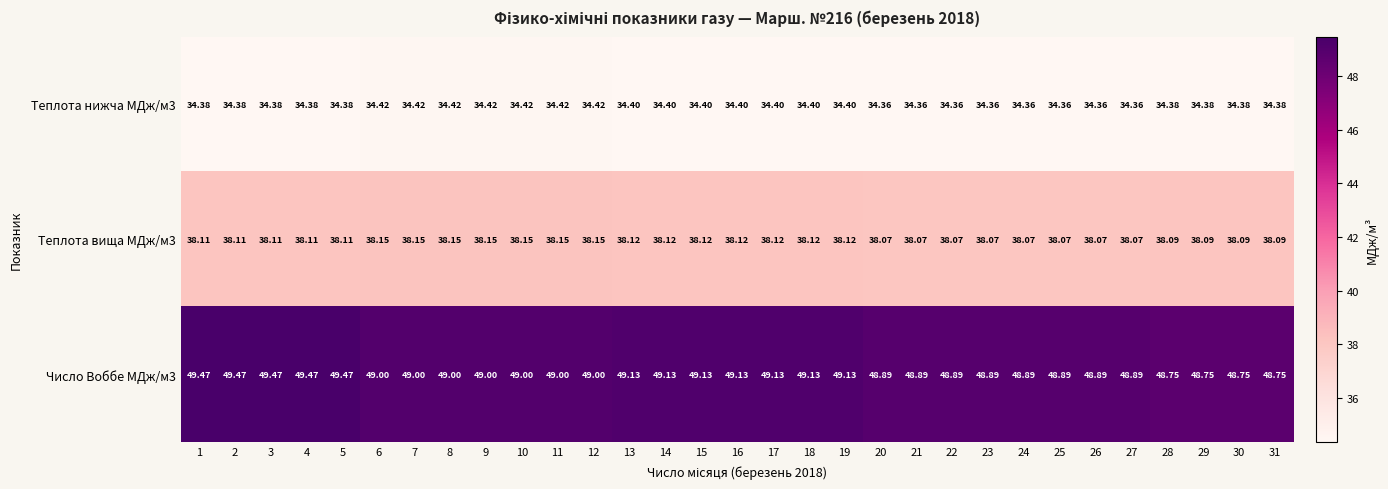

Is the value of Теплота вища МДж/м3 at 20 greater than the value of Число Воббе МДж/м3 at 22?

No